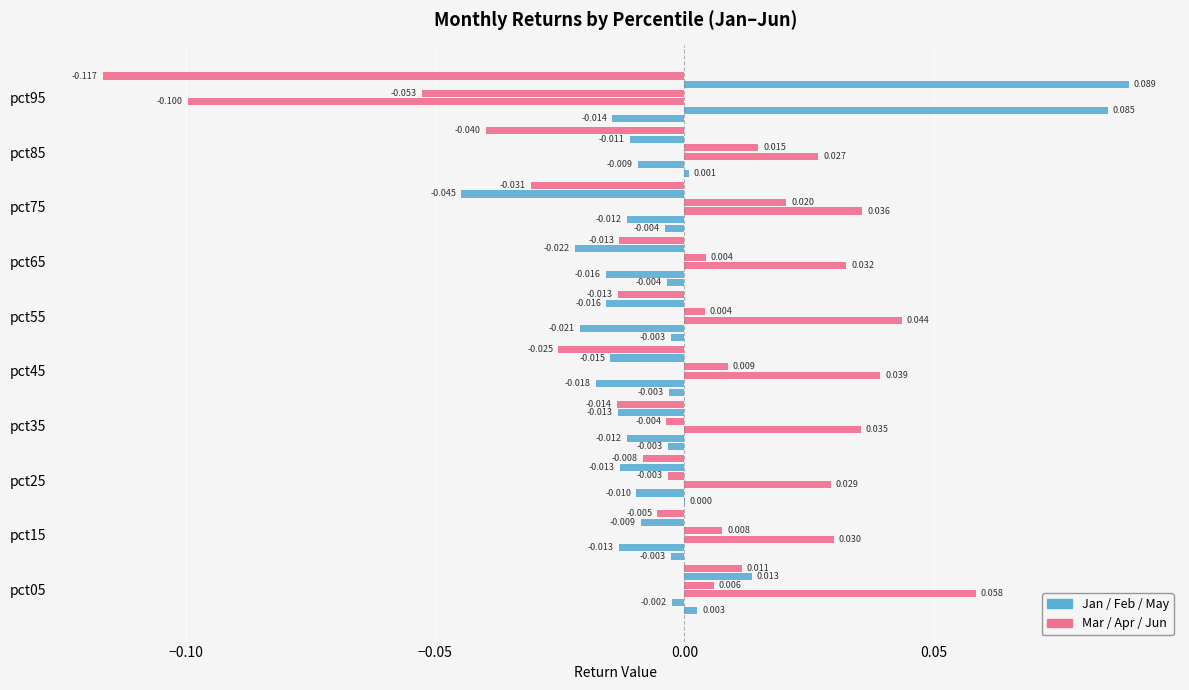

How many categories are shown in the chart?

10